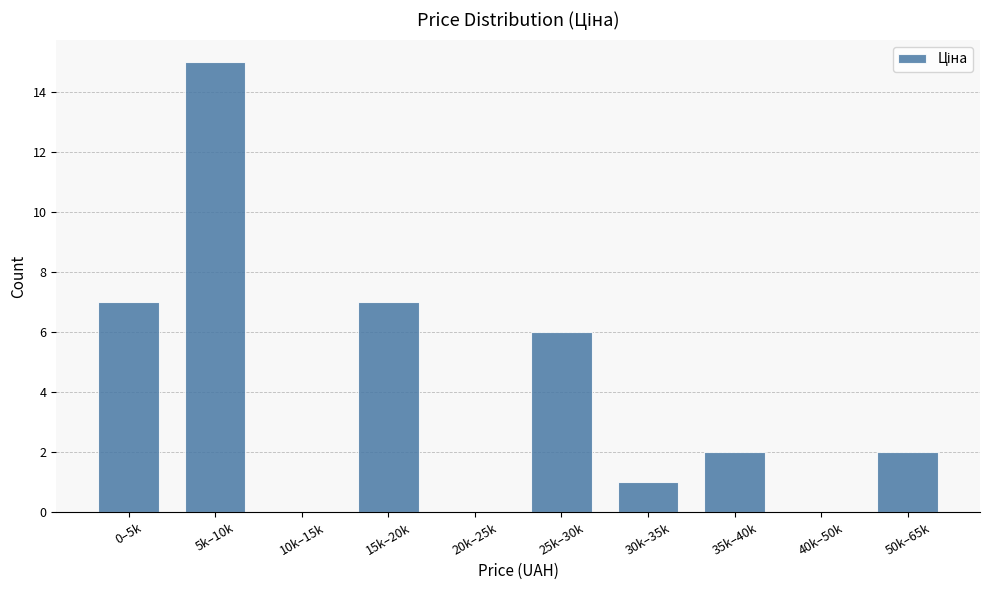

Reading left to right, what are all the values shown in this chart?

0–5k=7	5k–10k=15	10k–15k=0	15k–20k=7	20k–25k=0	25k–30k=6	30k–35k=1	35k–40k=2	40k–50k=0	50k–65k=2